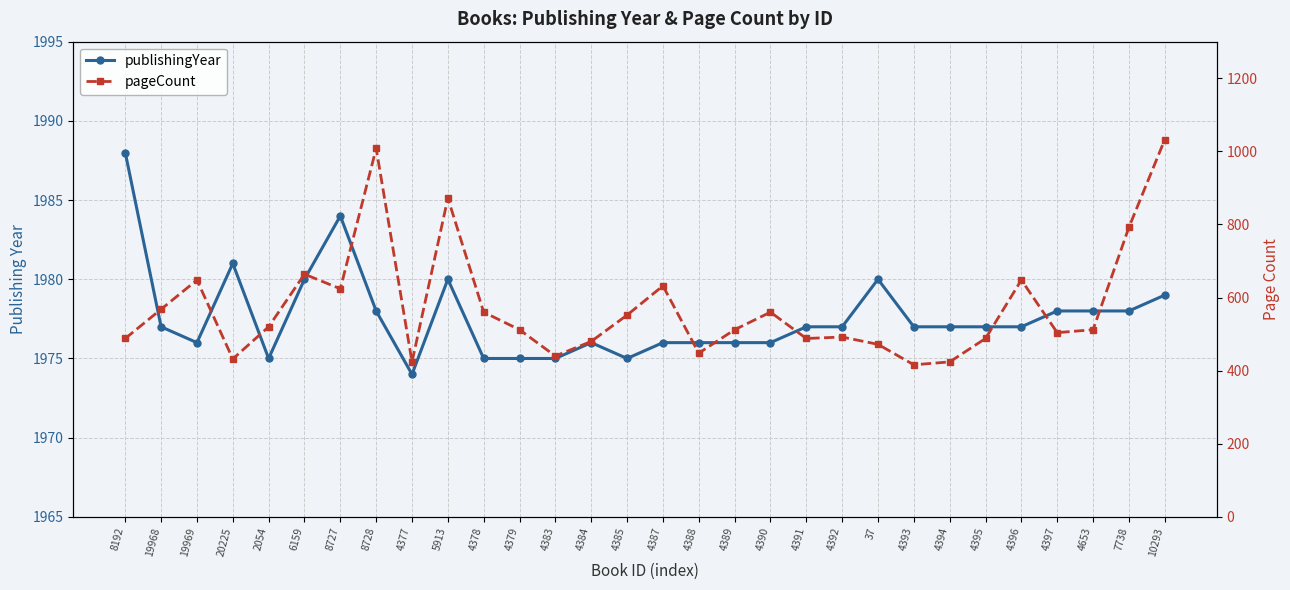

What is the lowest value of the pageCount series?

416